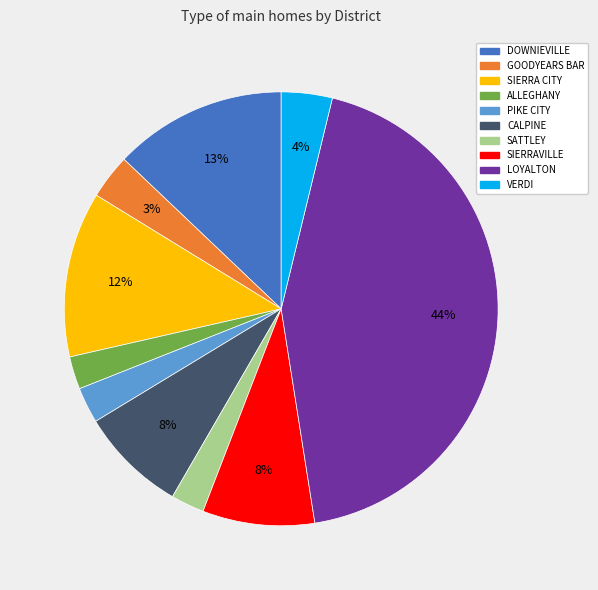

Is VERDI the majority of the pie?

No